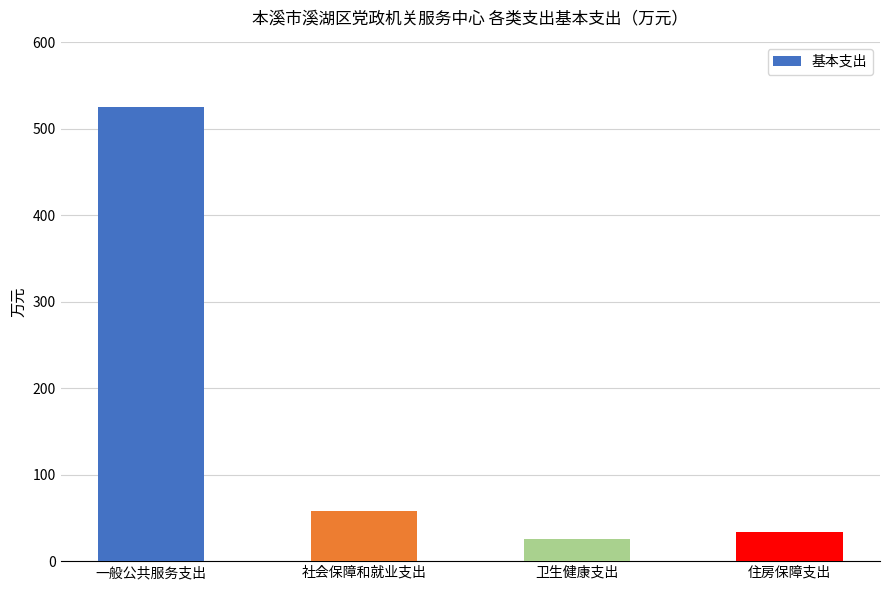

How many data points are less than 57?

2